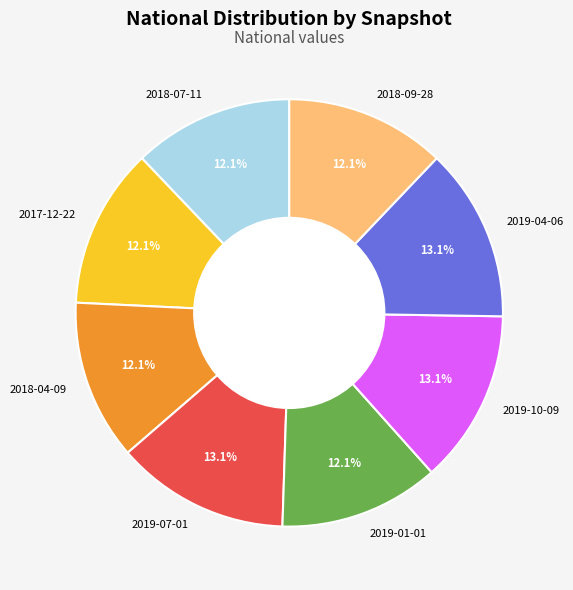

Count the number of slices in the pie.

8